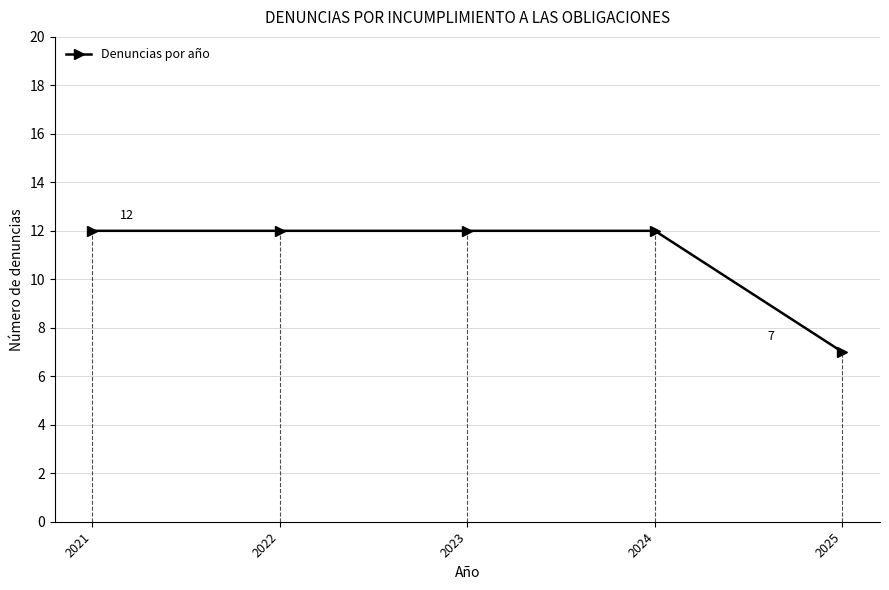

What is the difference between the second highest and minimum values?

5